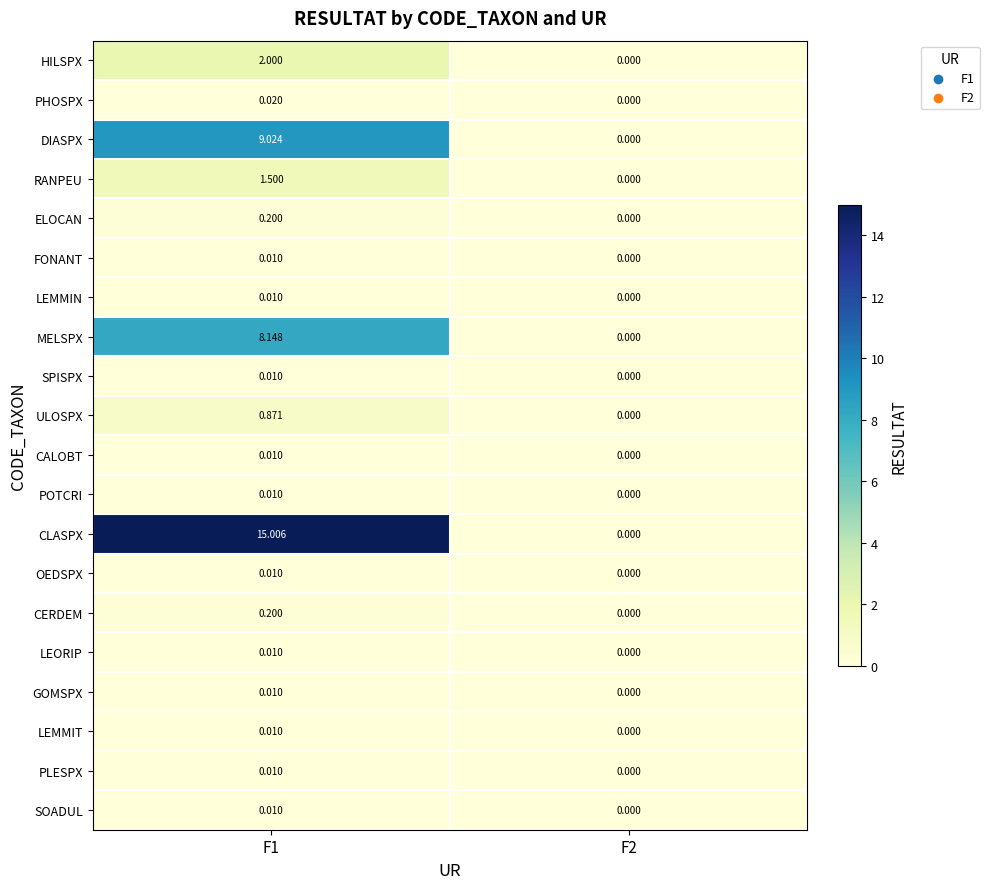

Which series changed the most between F1 and F2?

CLASPX